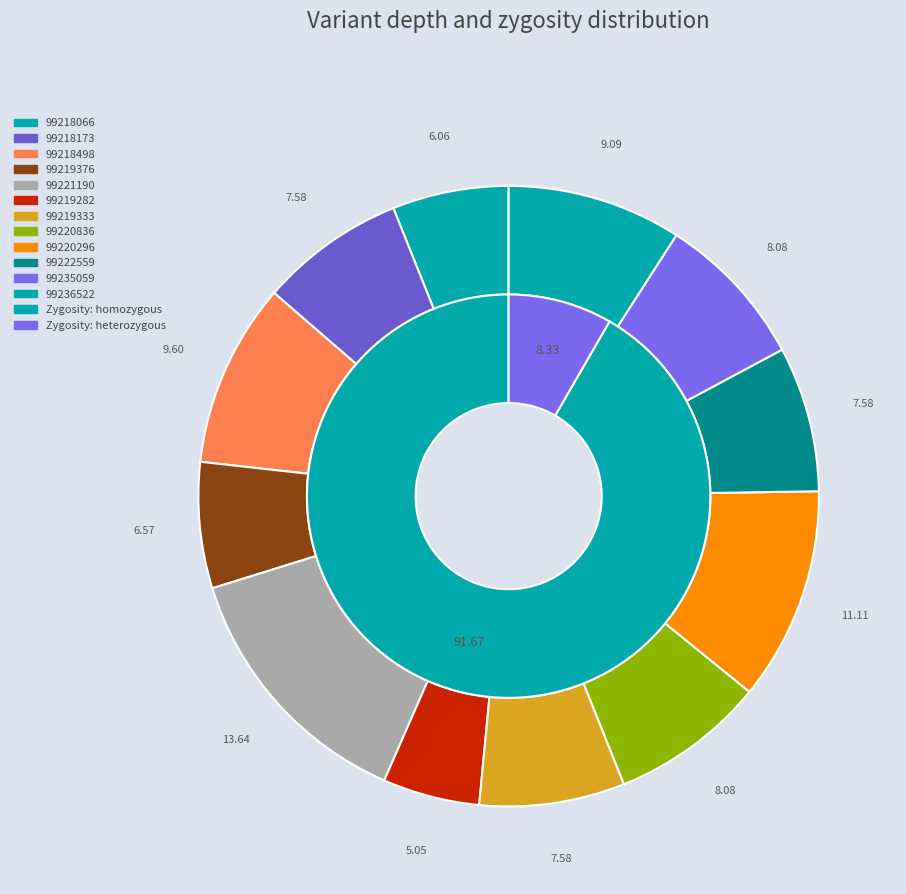

Count the number of slices in the pie.

12